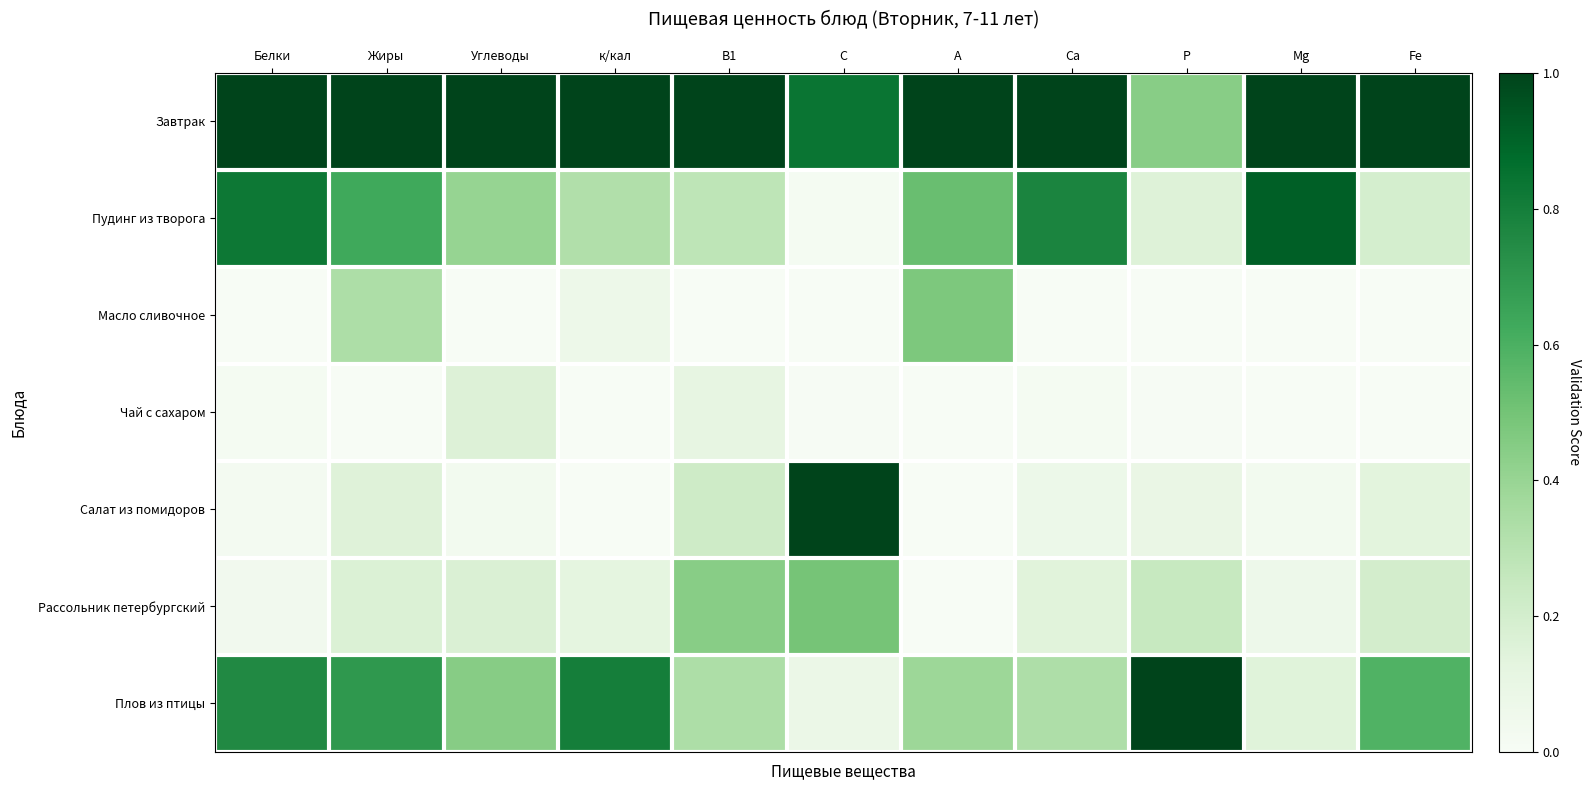

Which series changed the most between А and Р?

Плов из птицы